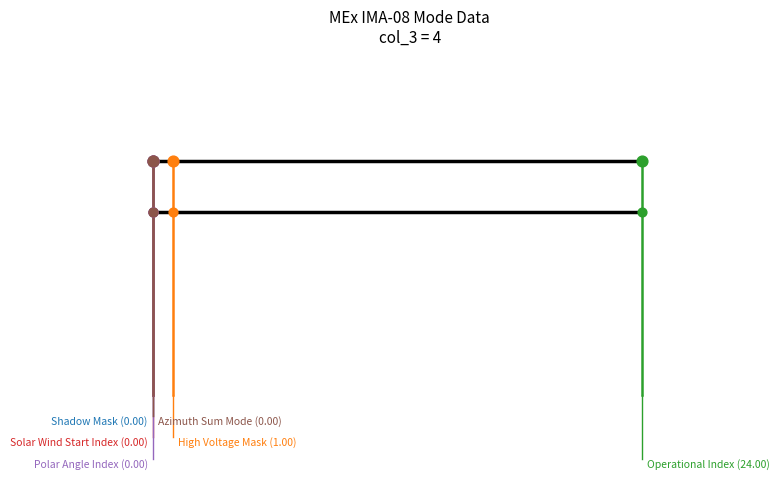

What is the total value across all series at 6.0?

4.5